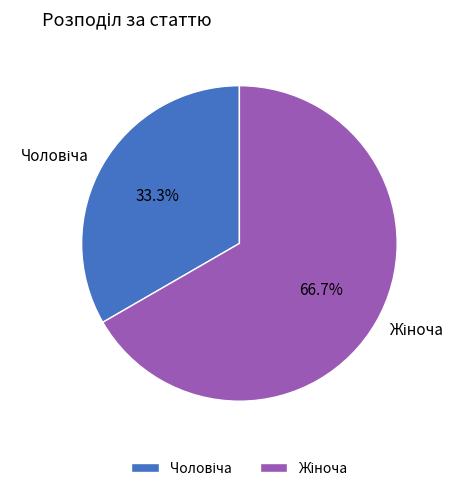

Is there a majority slice in this chart?

Yes